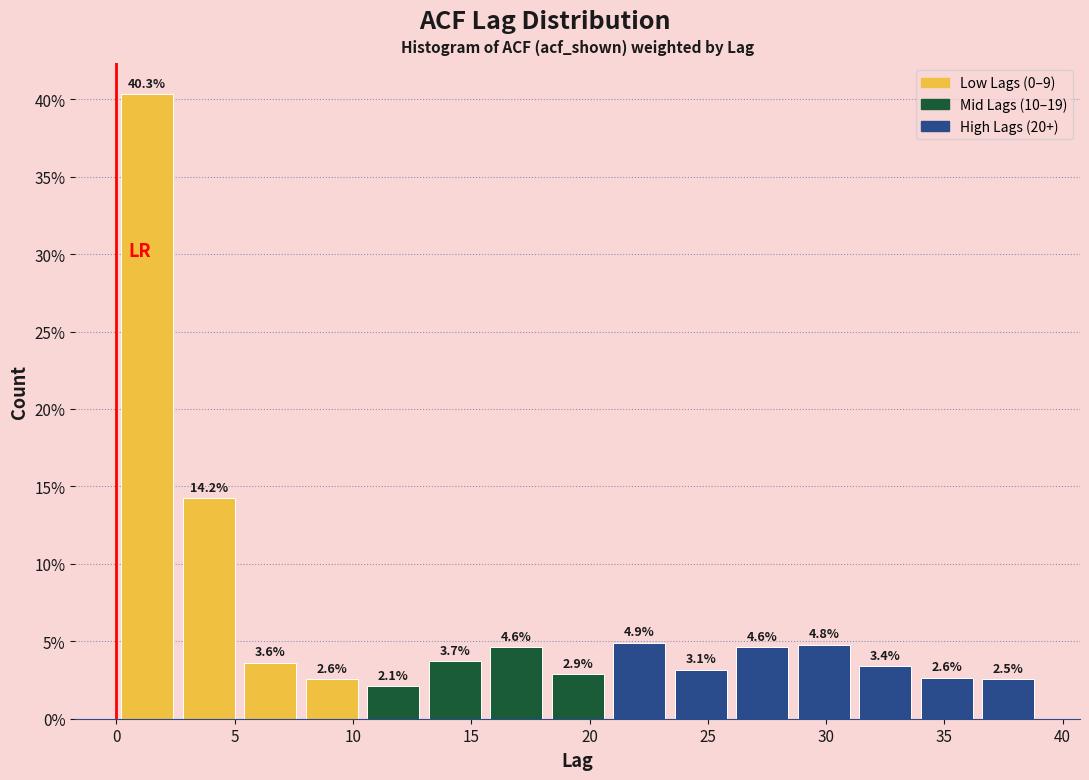

Which range on the x-axis has the tallest bar?

0.0 to 2.6